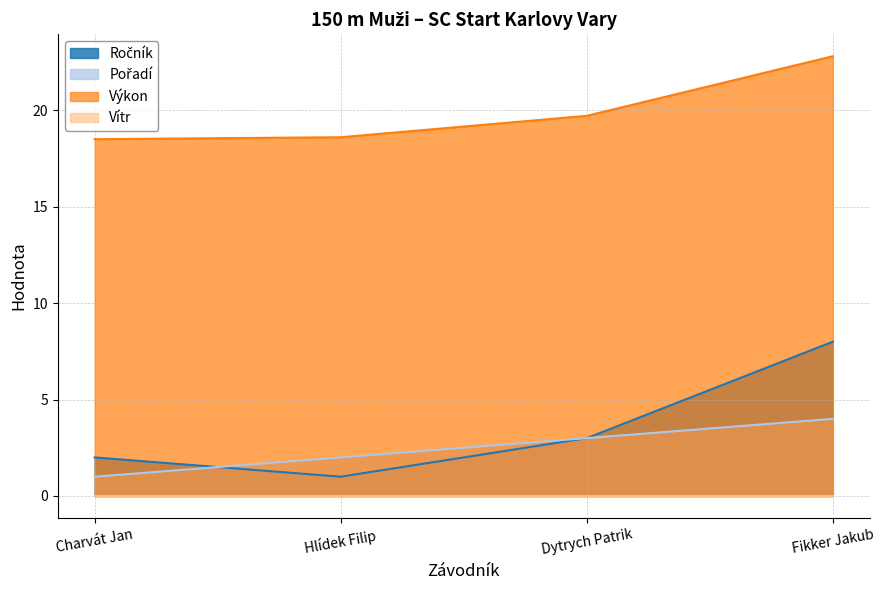

What is the label of the 3rd point from the right?

Hlídek Filip